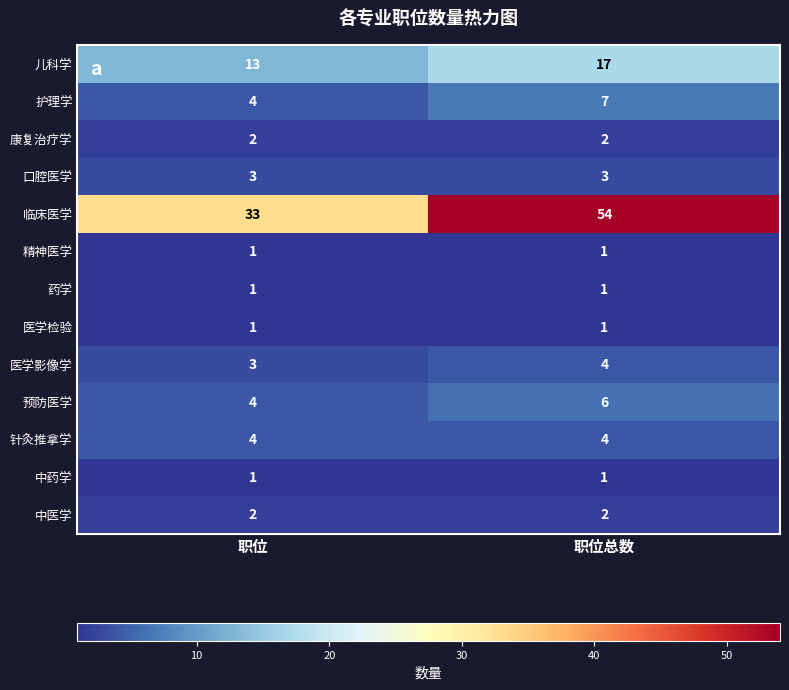

What is the total value across all series at 职位总数?

103